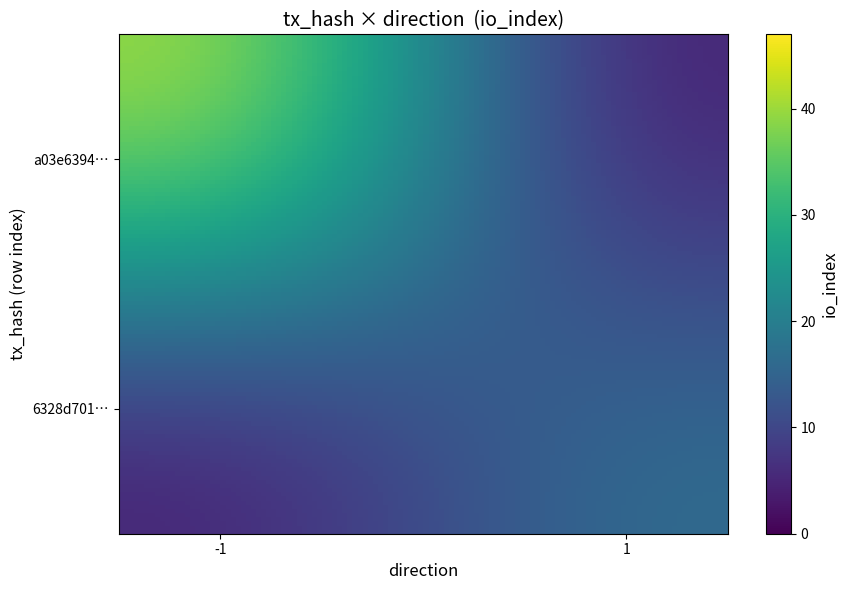

Reading right to left, what are all the values shown in this chart?

6328d701a1e8025d83e93301a5376a30f32c50c: 47	-1
a03e63941b3e514b04f43dae1d51046ab9d8866: 19	1